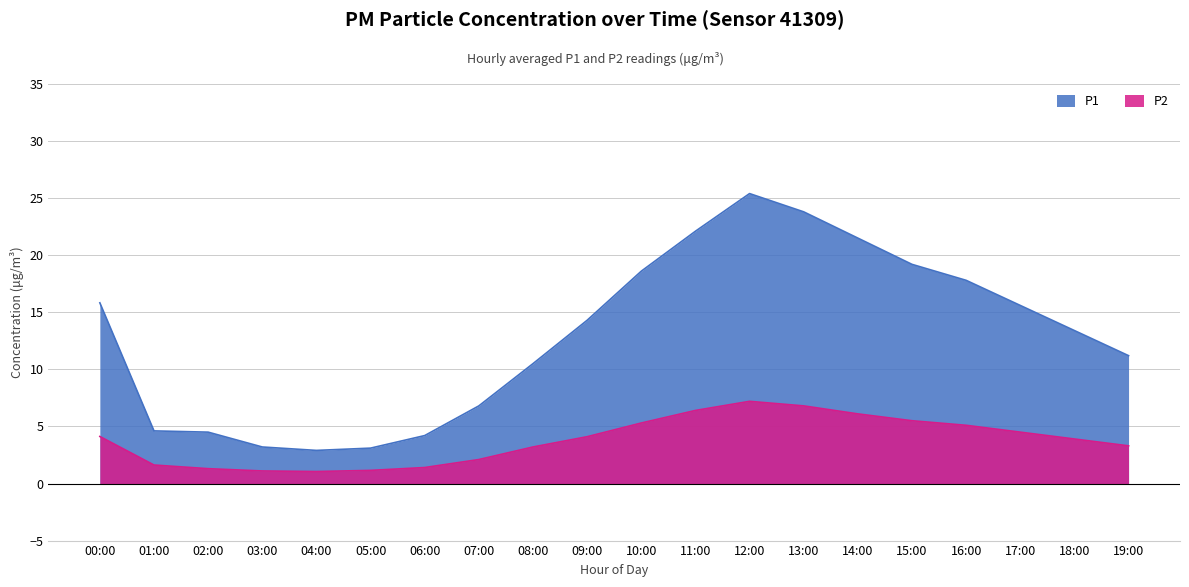

True or false: P1 and P2 intersect in this chart.

False